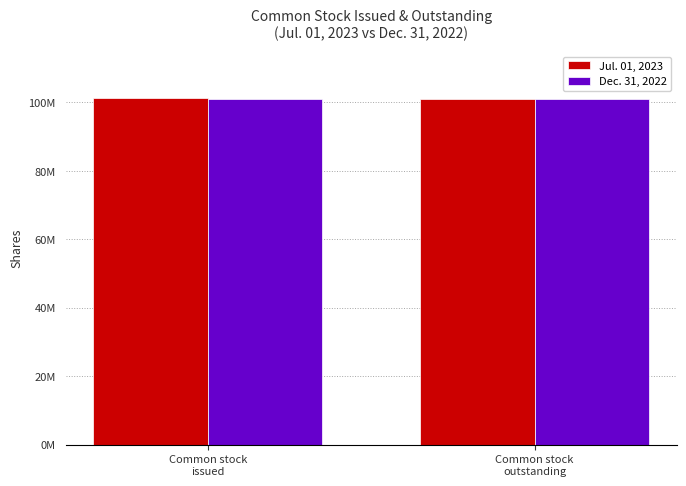

Does the chart contain any negative values?

No